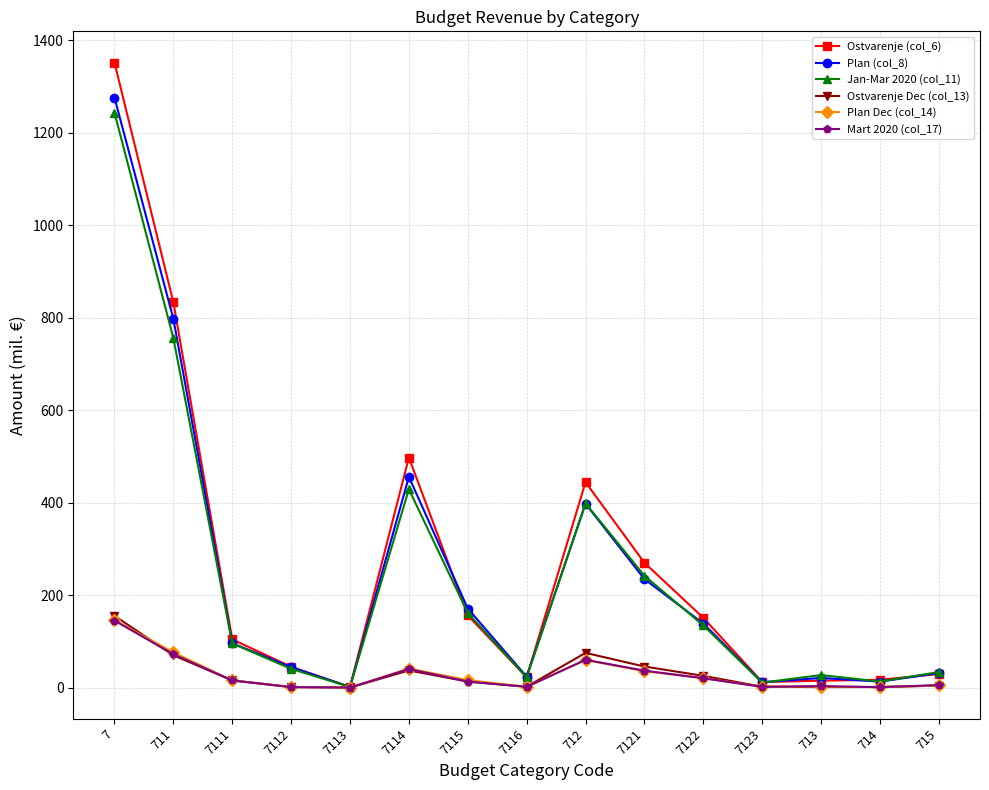

What is the maximum value shown in the chart?

1351.9